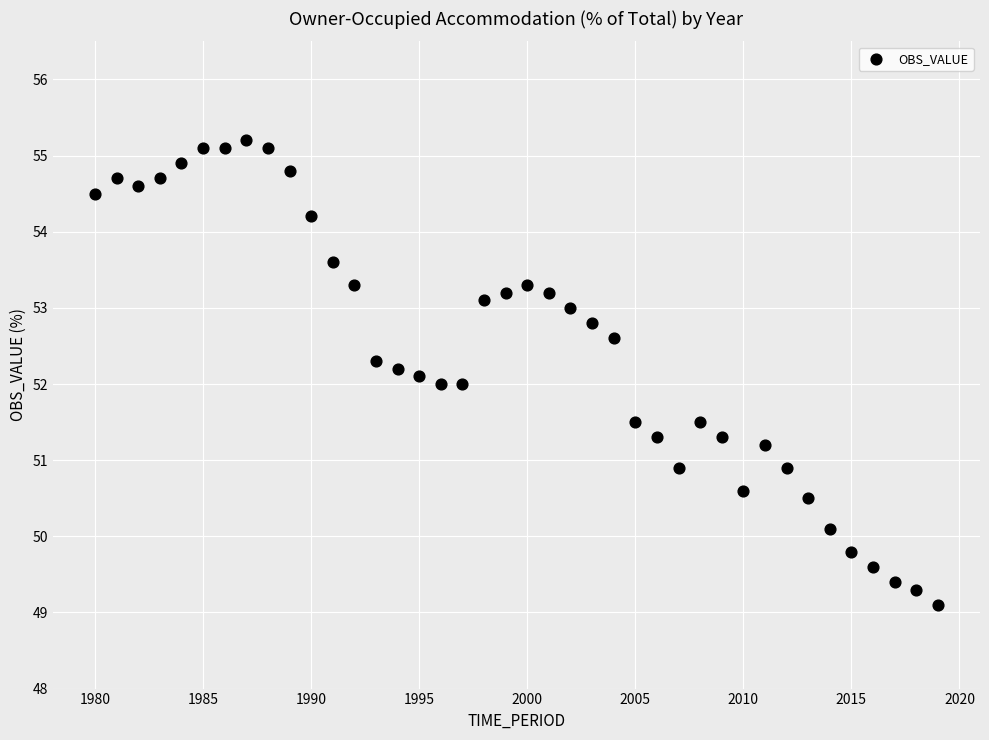

What is the range of Y values (max minus min)?

6.1